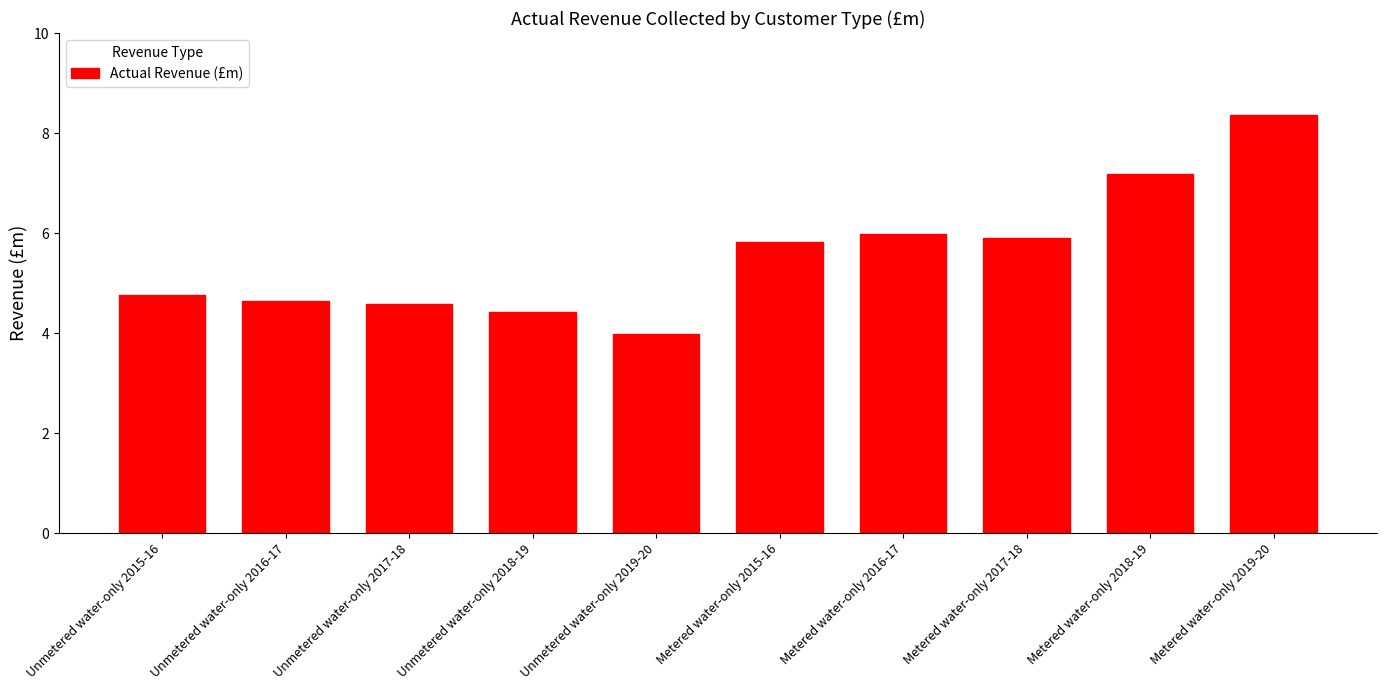

Are the bars horizontal?

No